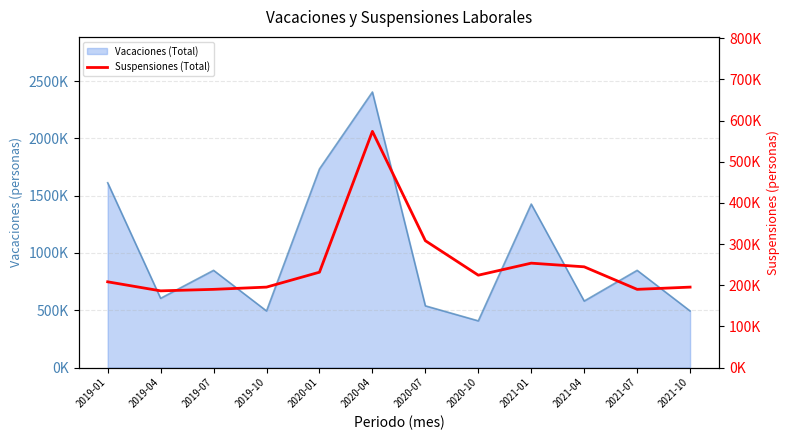

At which category does the chart reach its peak across all series?

2020-04